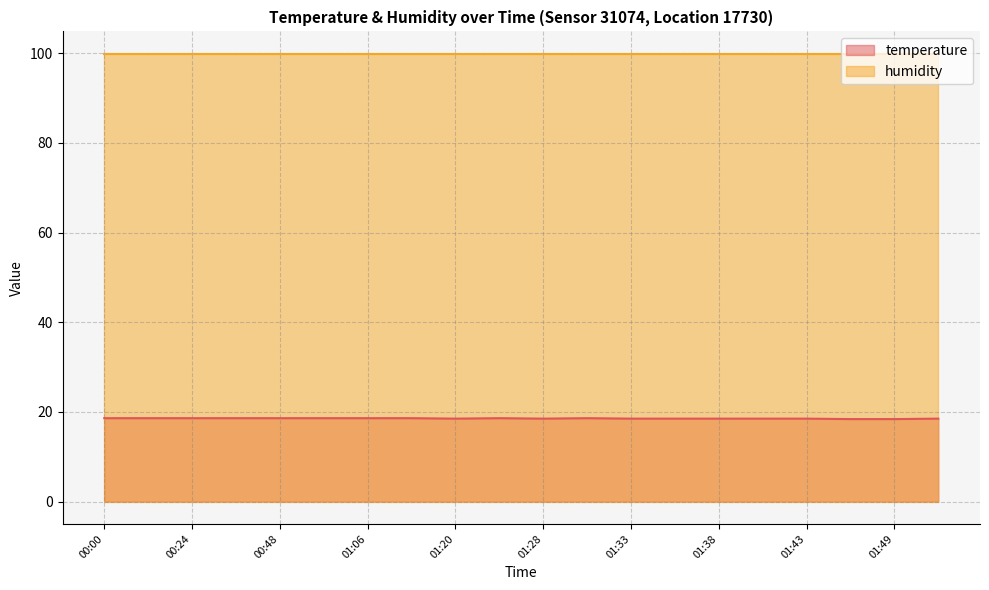

How many lines are shown in the chart?

2